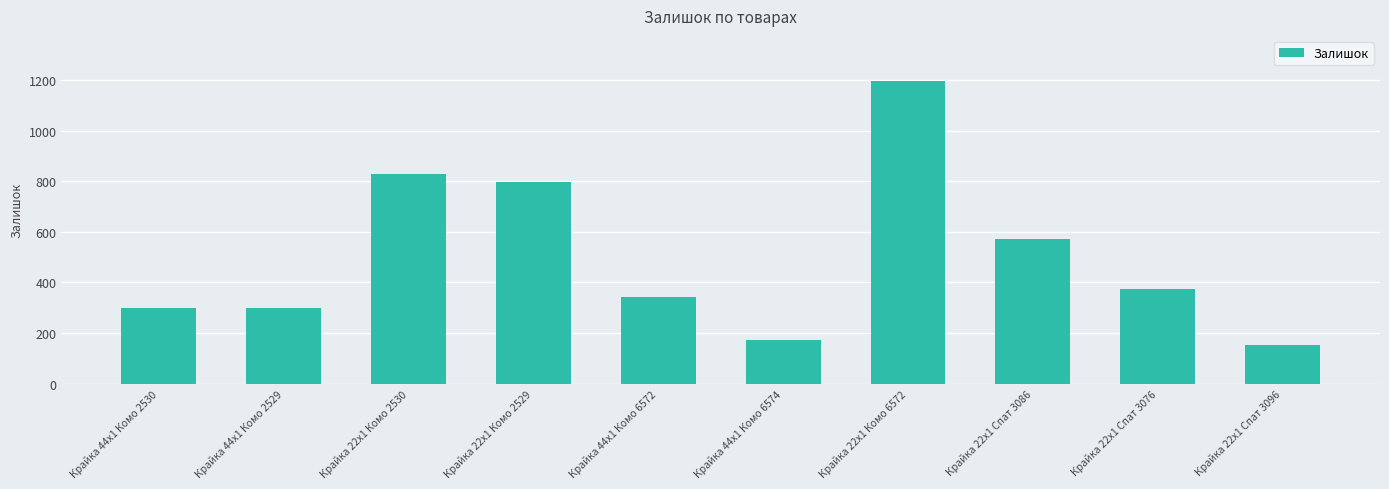

What is the maximum value shown in the chart?

1195